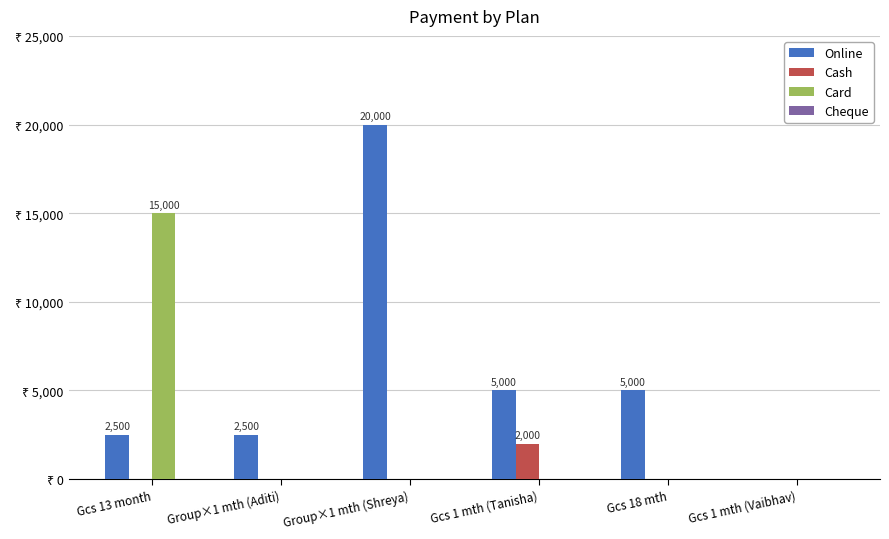

What is the approximate value of Online at Gcs 1 mth (Tanisha)?

5000